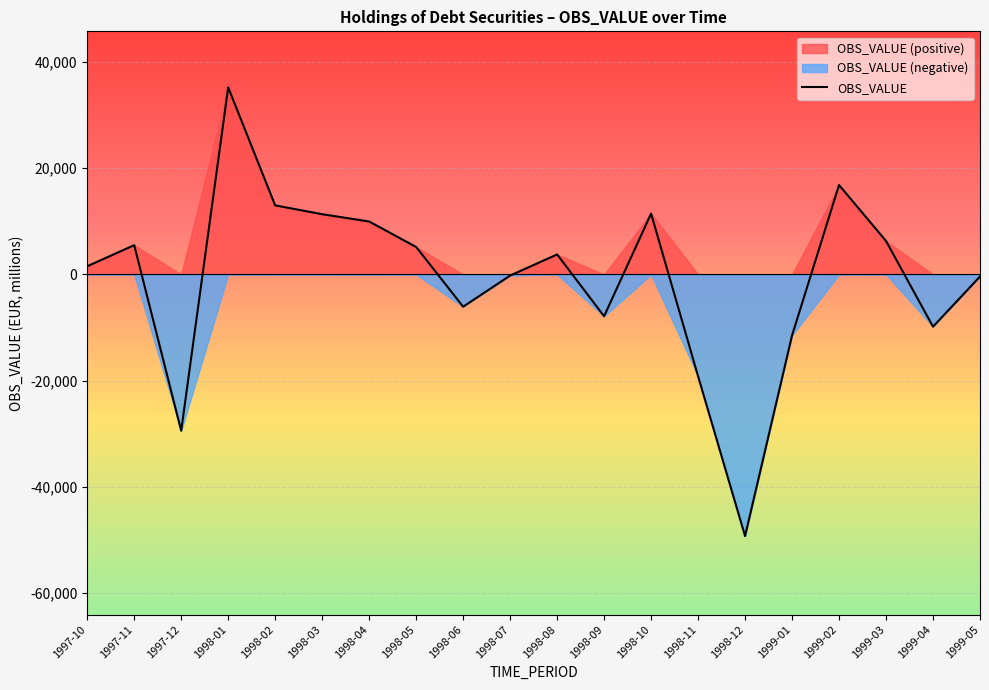

How many interior local valleys (lower than both neighbors) does the data have?

5